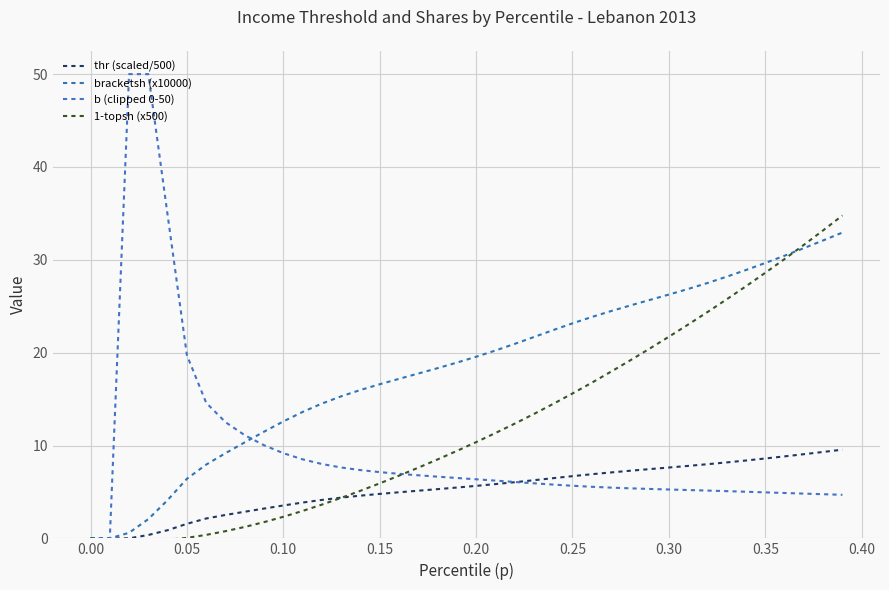

How many lines are shown in the chart?

4